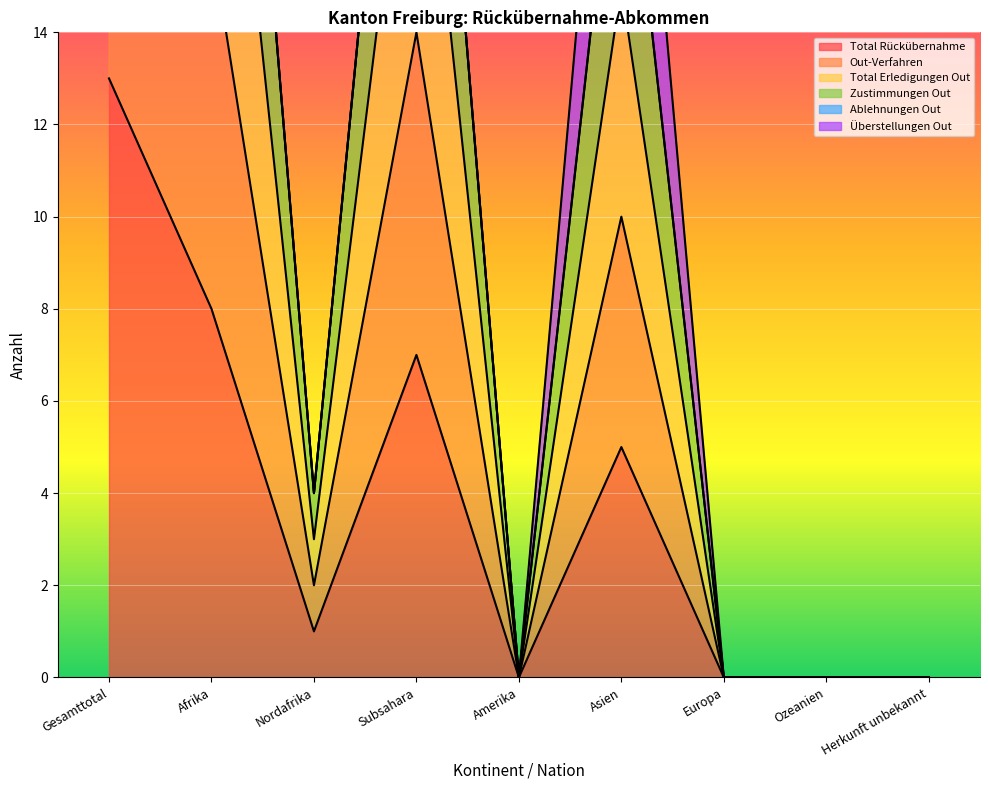

What position from the left is Afrika?

2